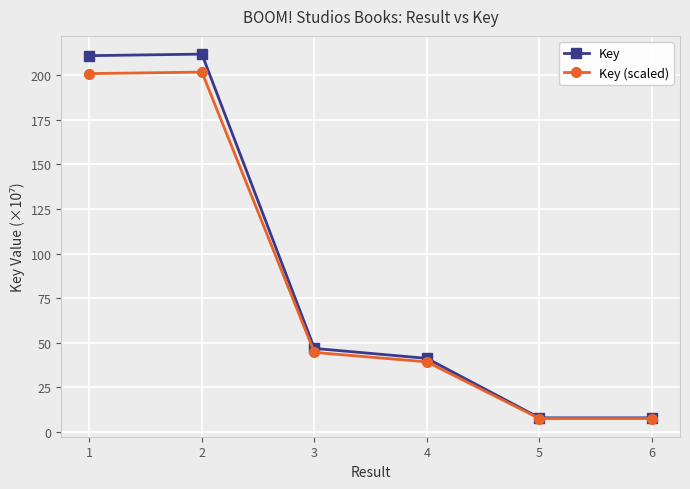

Where does the Key (scaled) series first go above 44?

1